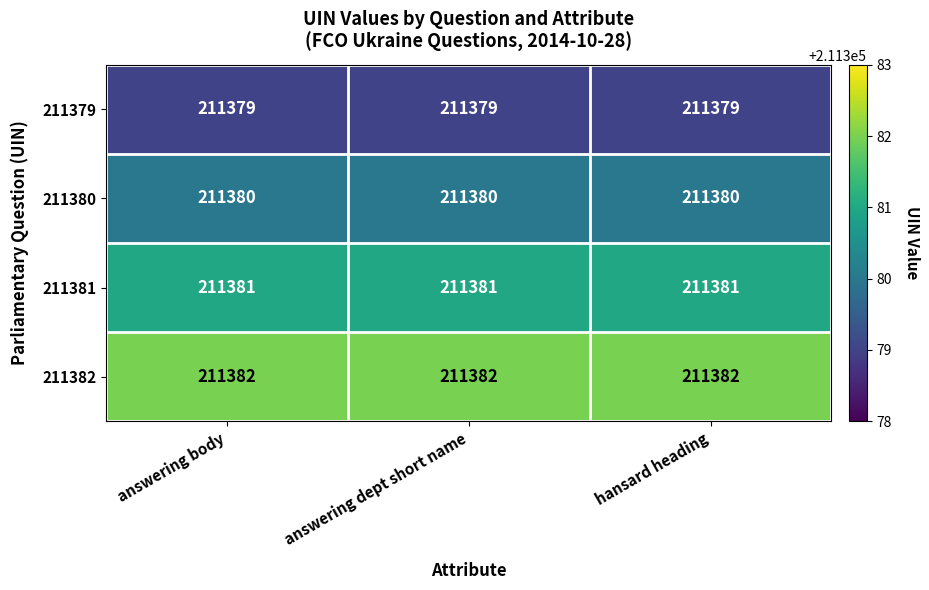

What is the average value of the 211381 series?

211381